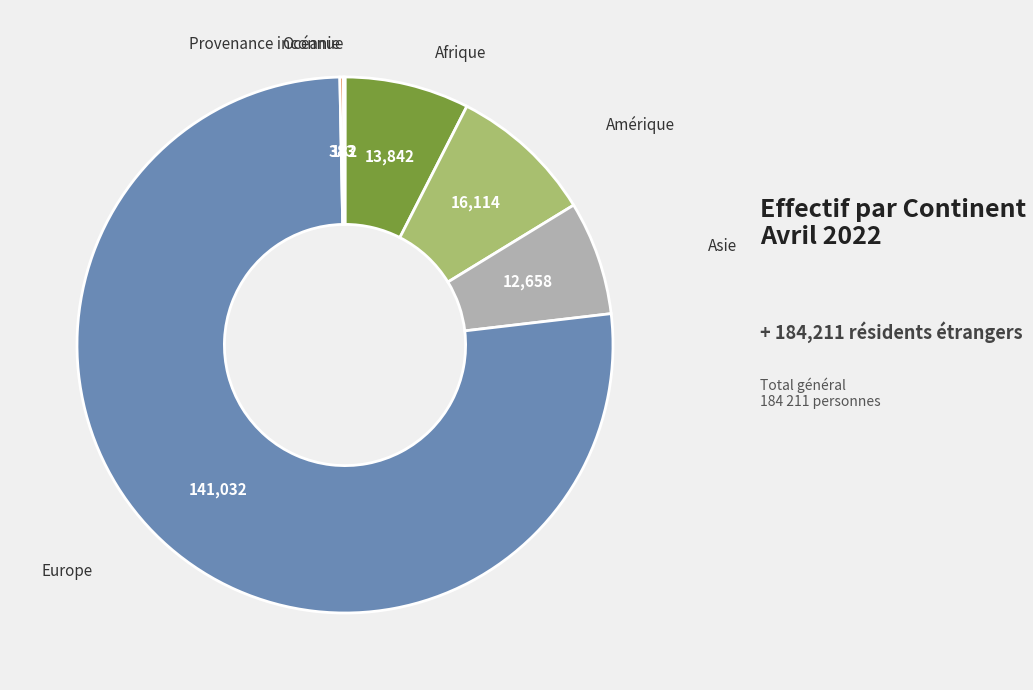

Does any single category account for the majority?

Yes